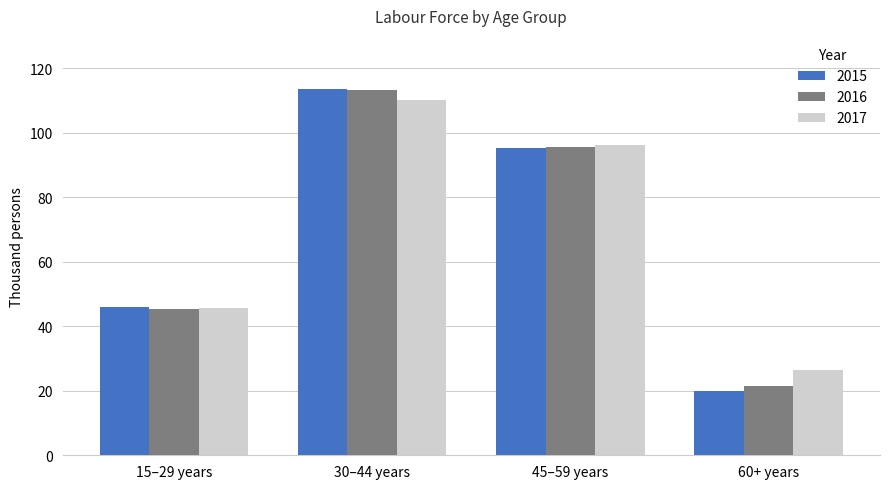

What is the value of the 2016 bar at the 3rd from the left?

95.5